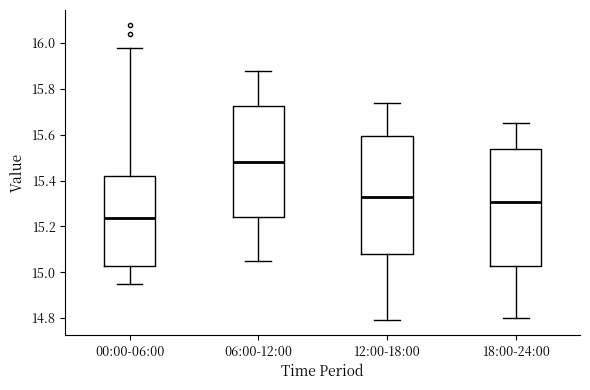

Reading left to right, read every box against the y-axis: the position of its median line, the range the box covers, and the ends of its whiskers. The values are not printed on the chart, so give them approximately, as read against the axis.

00:00-06:00: median 15.24, box 15.02 to 15.42, whiskers 14.96 to 15.98
06:00-12:00: median 15.48, box 15.24 to 15.72, whiskers 15.06 to 15.88
12:00-18:00: median 15.34, box 15.08 to 15.60, whiskers 14.80 to 15.74
18:00-24:00: median 15.30, box 15.02 to 15.54, whiskers 14.80 to 15.66